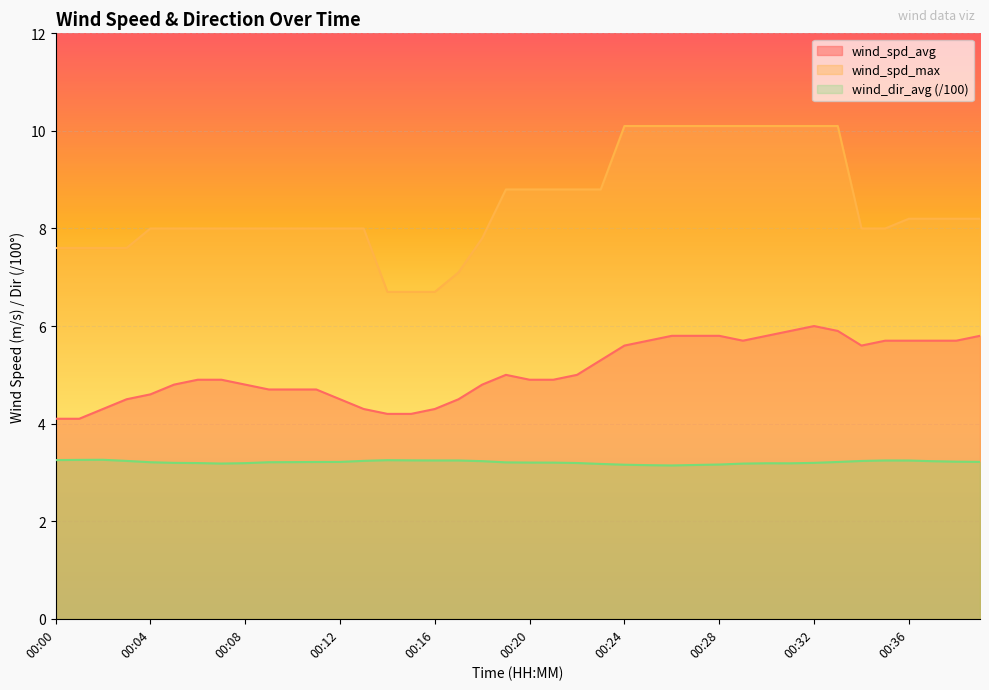

The wind_dir_avg series shows 4.3 at 00:33. True or false?

False